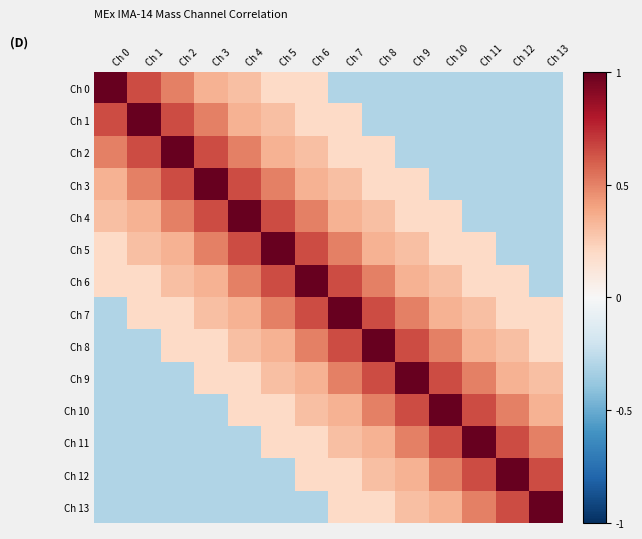

What is the total value across all series at Ch 2?

2.9